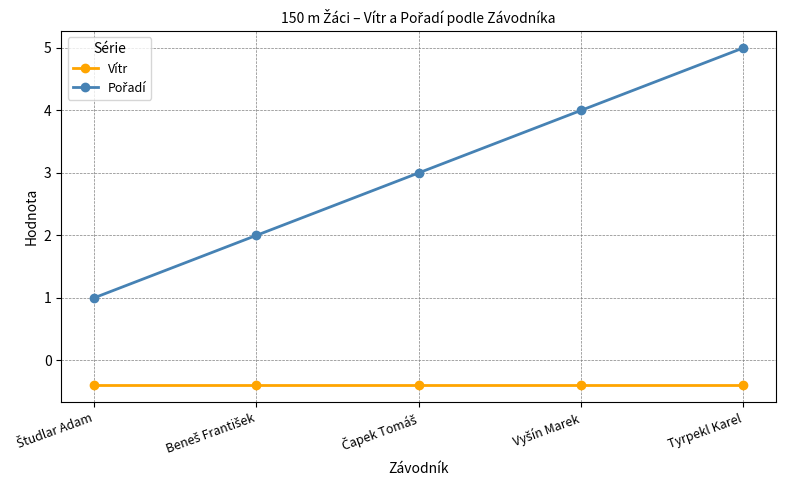

What is the total value across all series at Tyrpekl Karel?

4.6